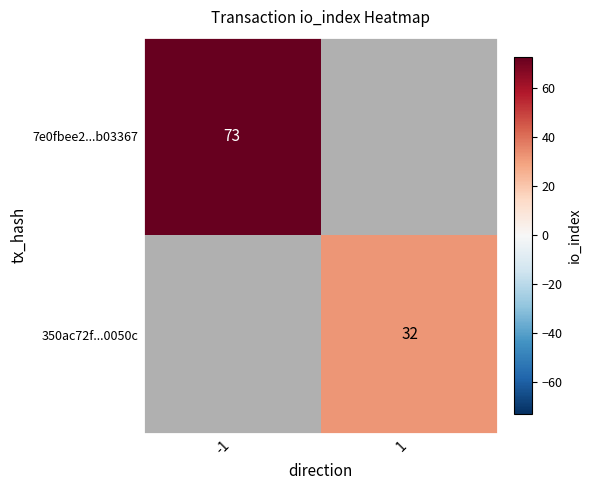

The value of 350ac72f...0050c at 1 is 32. True or false?

True